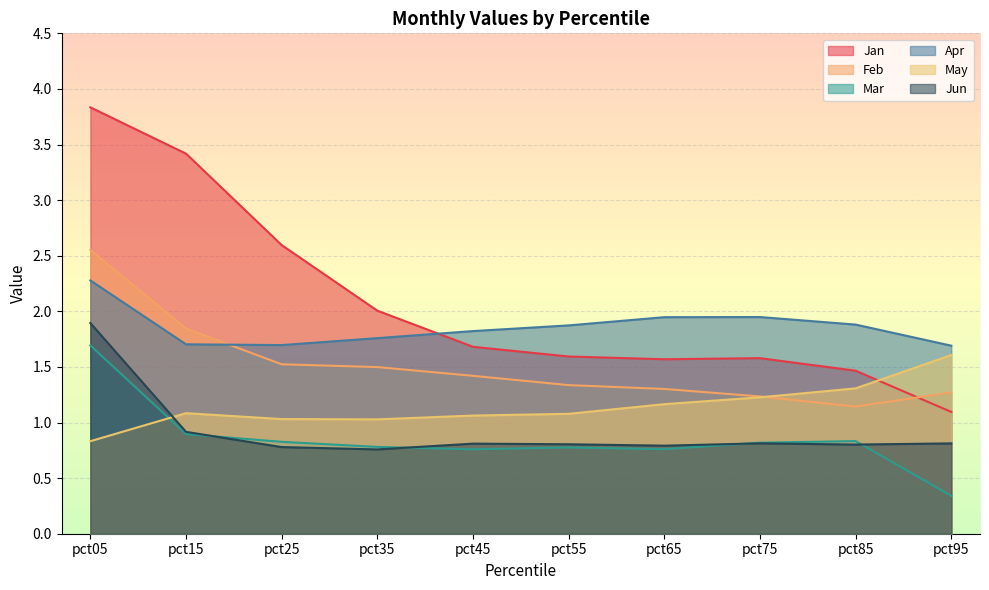

Reading right to left, what are all the values shown in this chart?

Jan: 1.1	1.5	1.6	1.6	1.6	1.7	2.0	2.6	3.4	3.8
Feb: 1.3	1.1	1.2	1.3	1.3	1.4	1.5	1.5	1.8	2.6
Mar: 0.3	0.8	0.8	0.8	0.8	0.8	0.8	0.8	0.9	1.7
Apr: 1.7	1.9	1.9	1.9	1.9	1.8	1.8	1.7	1.7	2.3
May: 1.6	1.3	1.2	1.2	1.1	1.1	1.0	1.0	1.1	0.8
Jun: 0.8	0.8	0.8	0.8	0.8	0.8	0.8	0.8	0.9	1.9